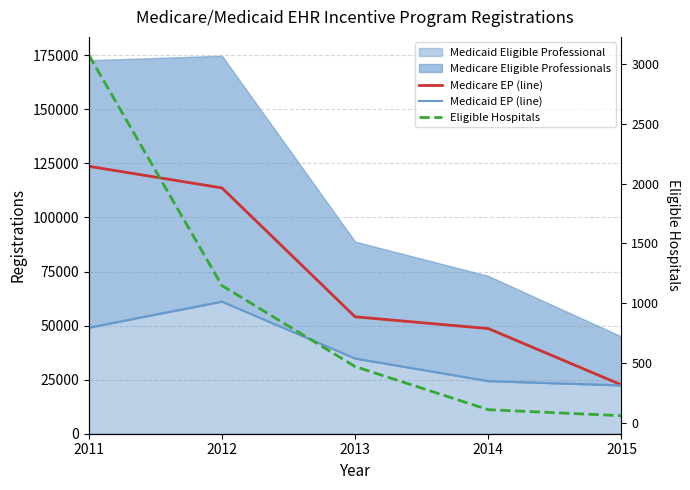

What is the maximum value shown in the chart?

123648